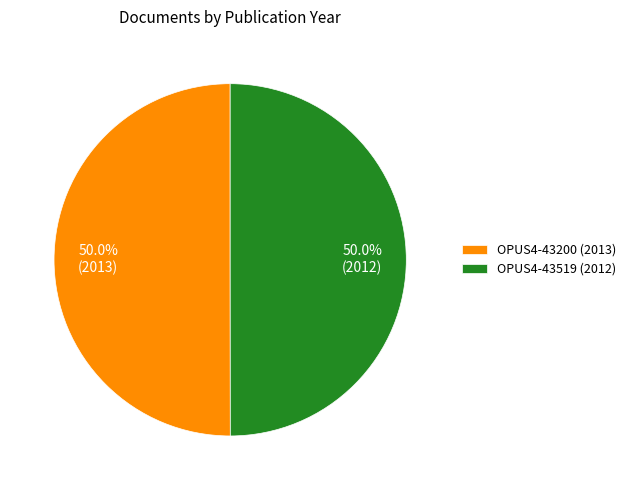

Approximately how many times larger is the value at OPUS4-43519 (2012) compared to OPUS4-43200 (2013)?

1.0